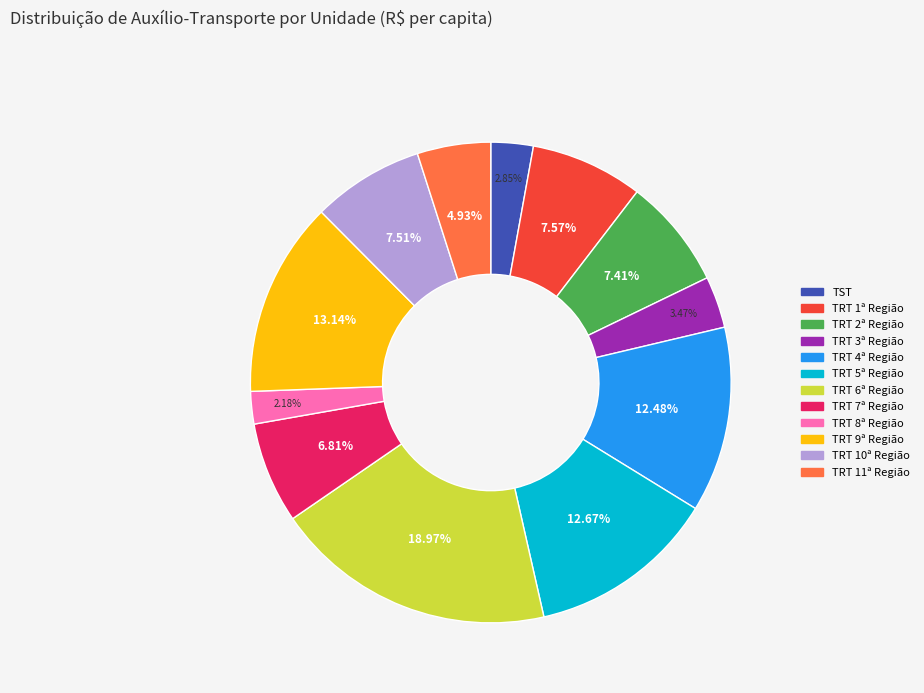

To the nearest percent, what percentage of the pie is TRT 1ª Região?

8%